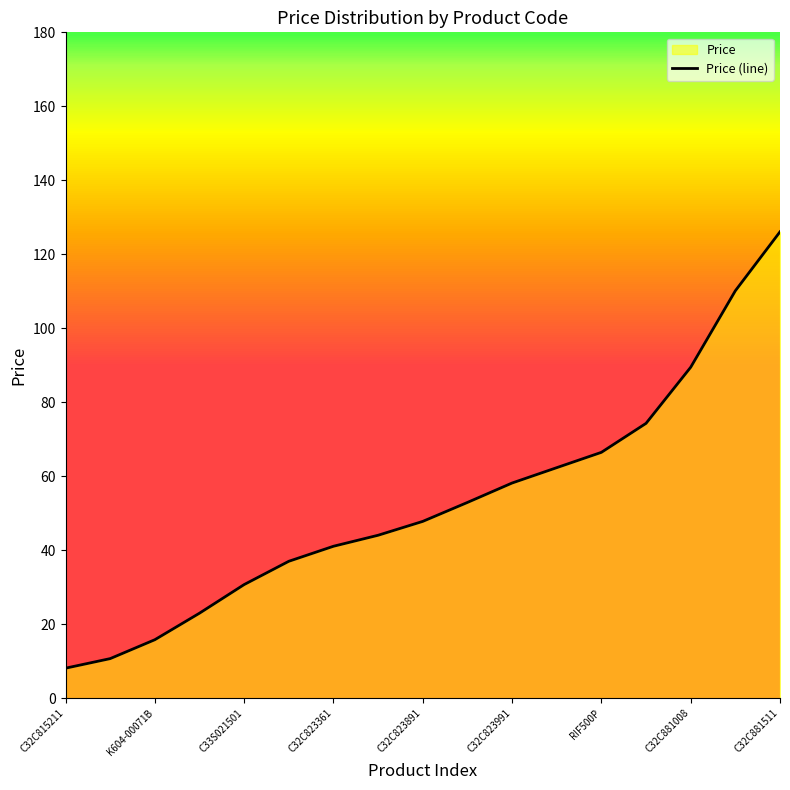

What is the highest value of the Price (line) series?

126.1